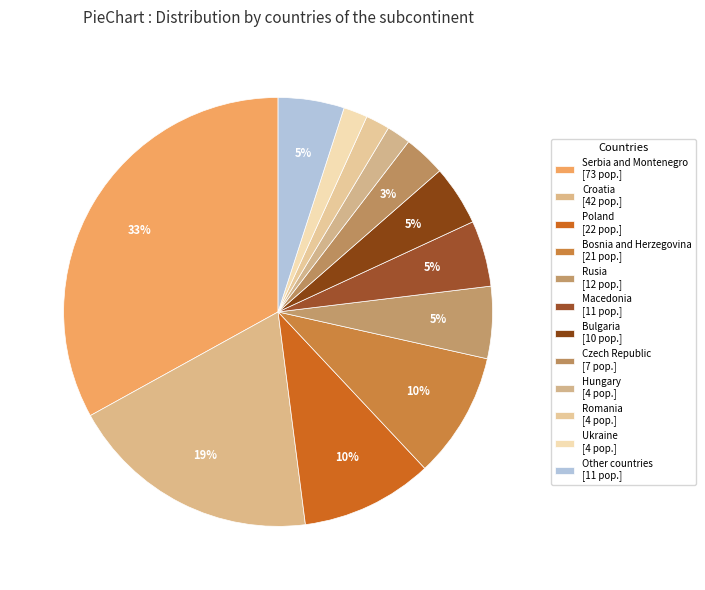

How many segments does this pie chart have?

12